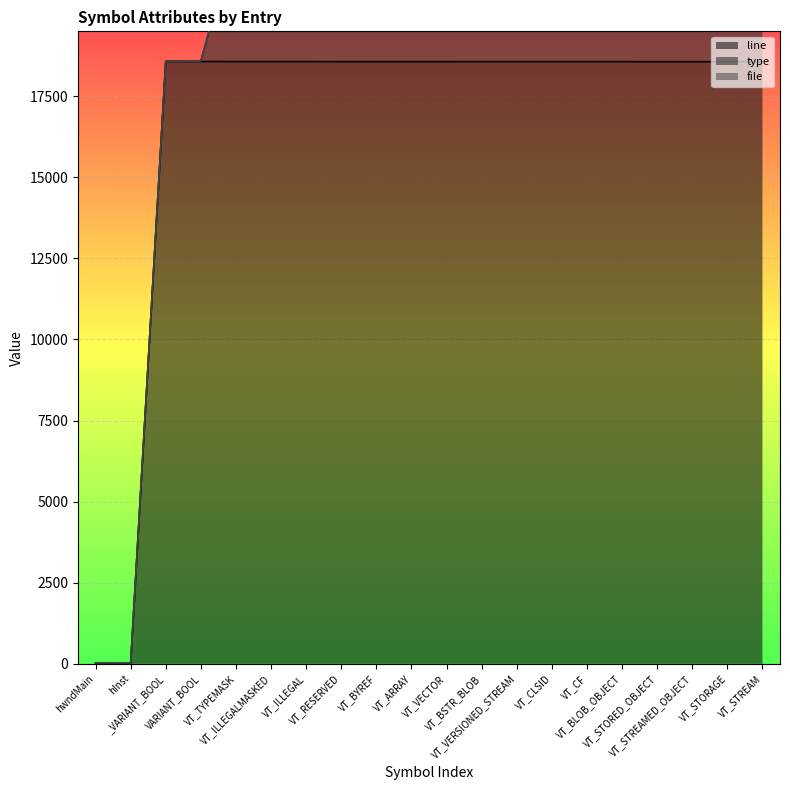

True or false: file has a value of 7839 at VT_STORED_OBJECT.

False